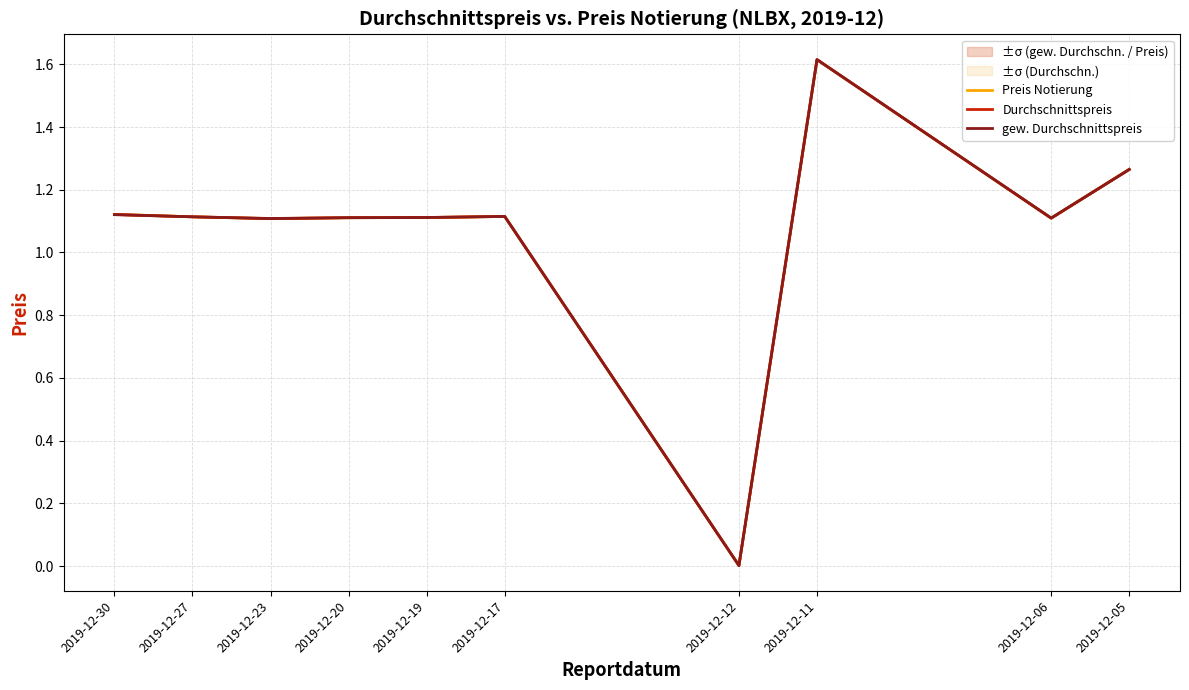

What is the value of the gew. Durchschnittspreis point at the 2nd from the left?

1.1